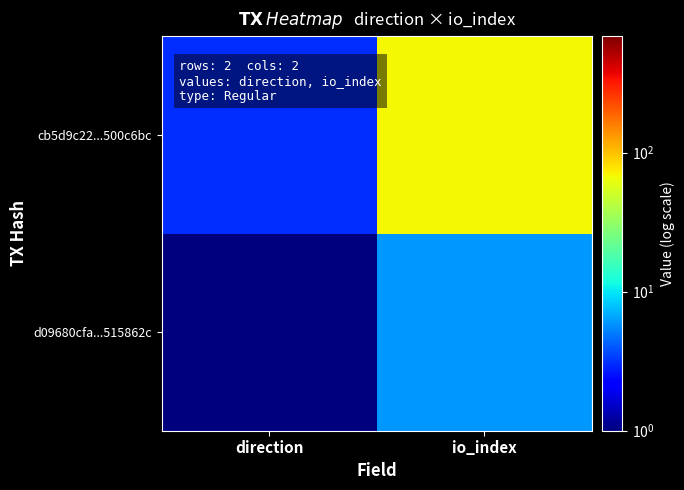

Reading left to right, list all the values displayed in this chart.

d09680cfa...515862c: direction=1	io_index=6
cb5d9c22...500c6bc: direction=3	io_index=69